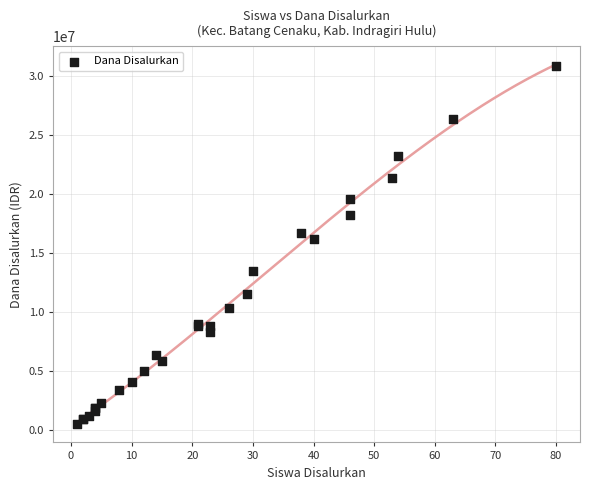

What Y value in the scatter plot is closest to 15637500?

16200000